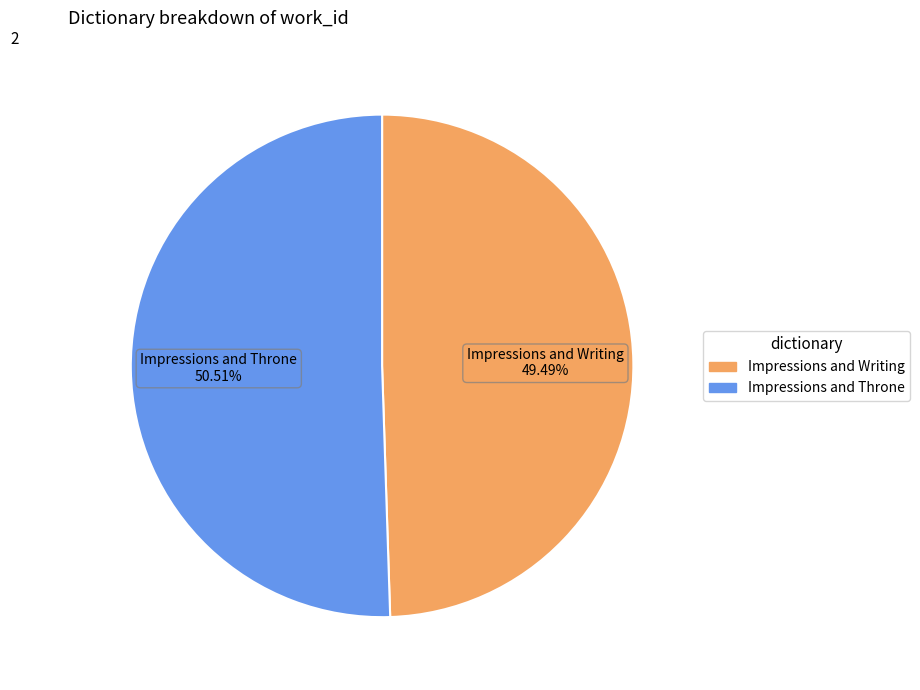

Combined, do Impressions and Writing and Impressions and Throne account for over 50%?

Yes